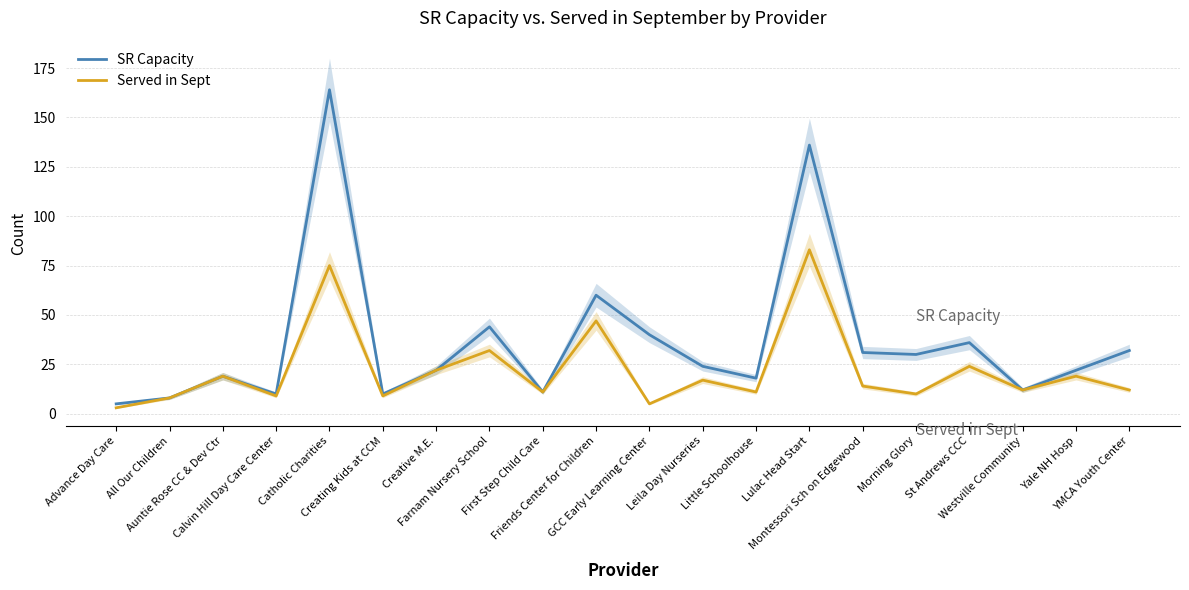

At which category is the sum across all series the highest?

Catholic Charities